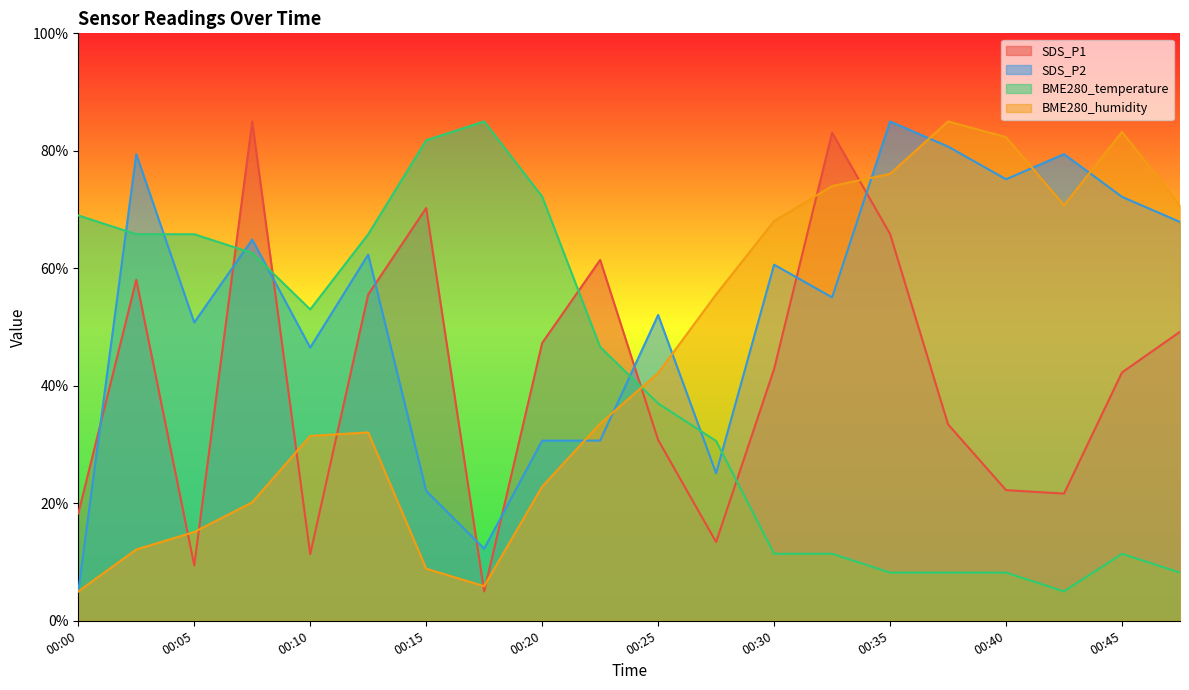

At which category does SDS_P1 reach its first local peak?

00:03